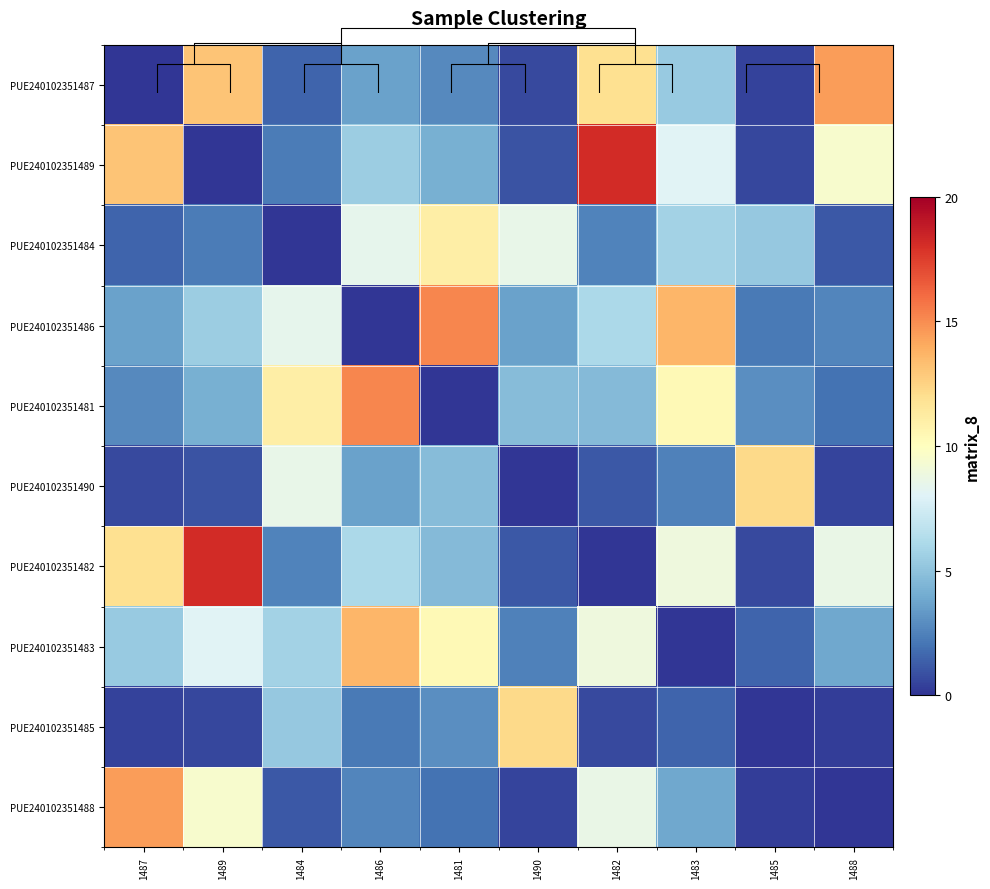

What is the total value across all series at 1485?

26.0